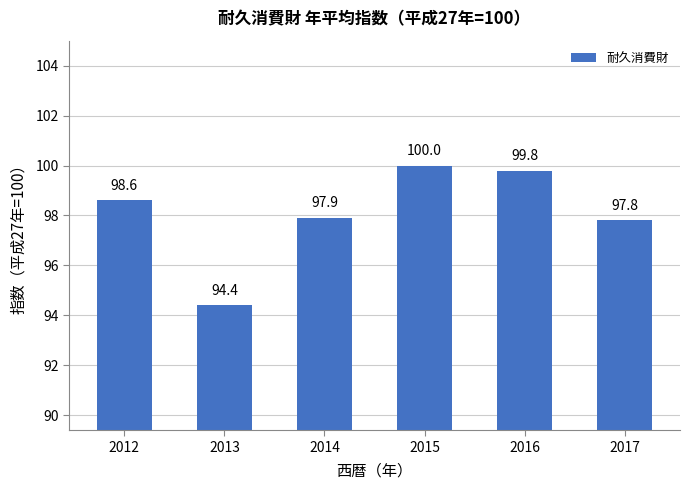

Reading left to right, list all the values displayed in this chart.

98.6	94.4	97.9	100.0	99.8	97.8